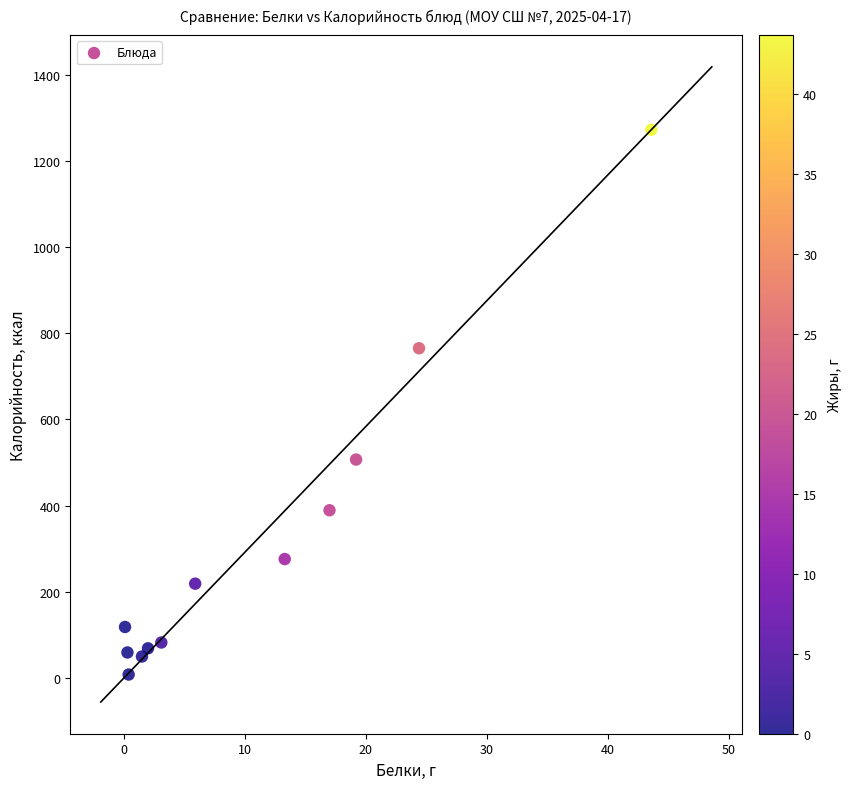

What is the average Y value?

318.0